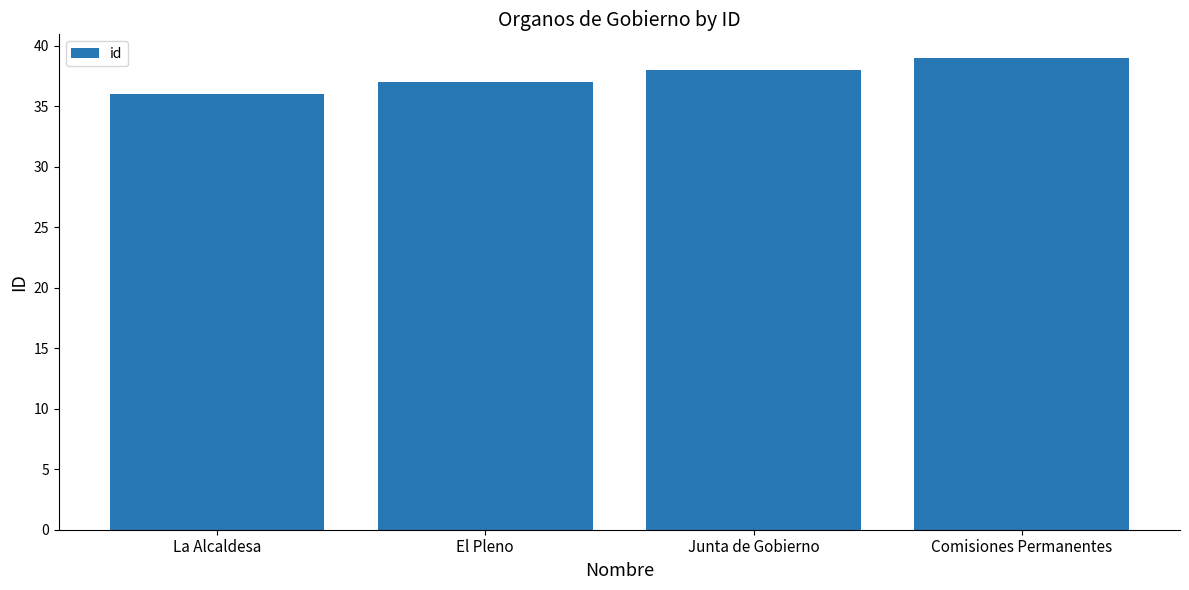

Which label corresponds to the largest value in the chart?

Comisiones Permanentes